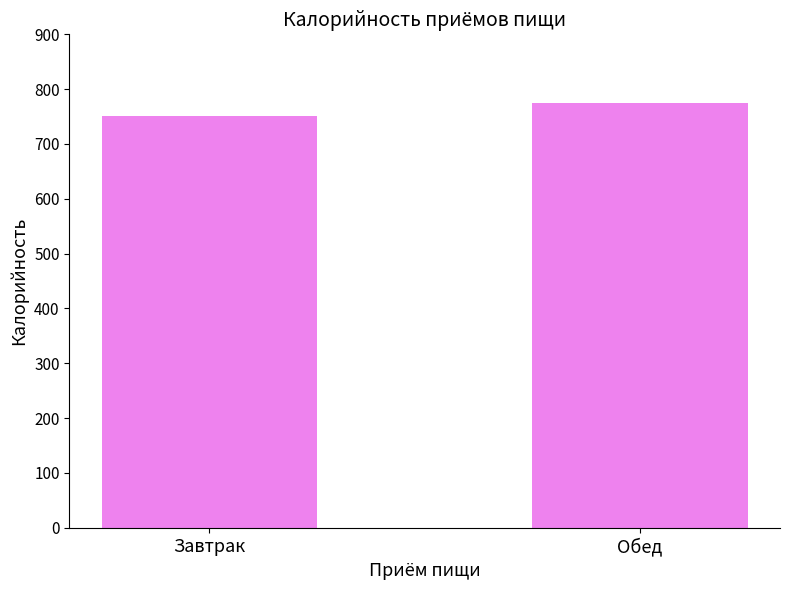

How many values are between 751 and 774?

2